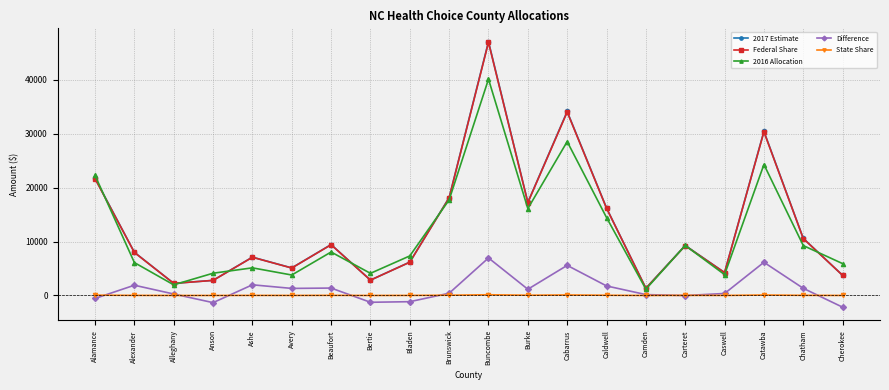

How many interior local peaks does the Federal Share series have?

6